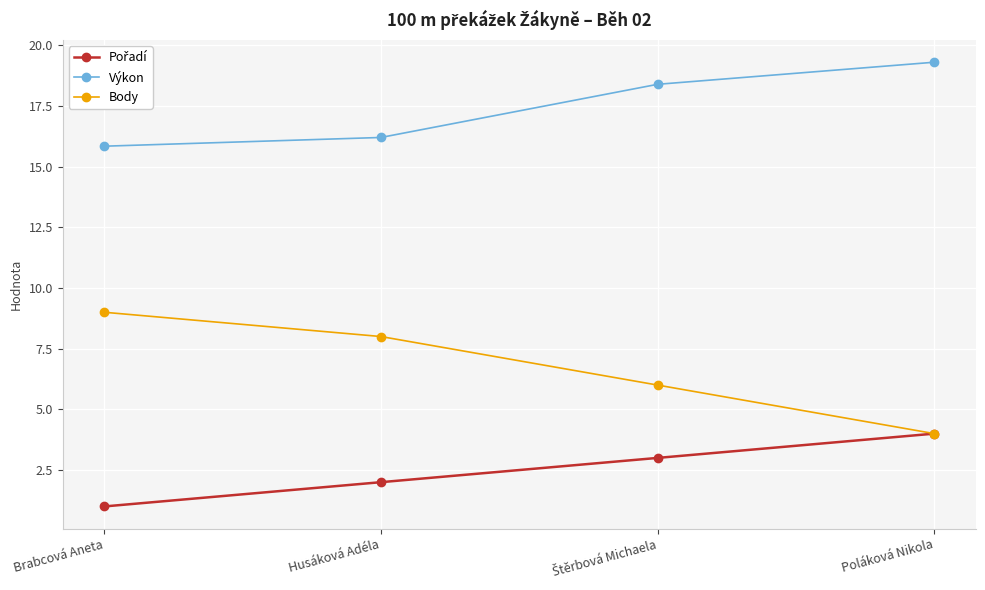

At how many categories does at least one series exceed 17?

2